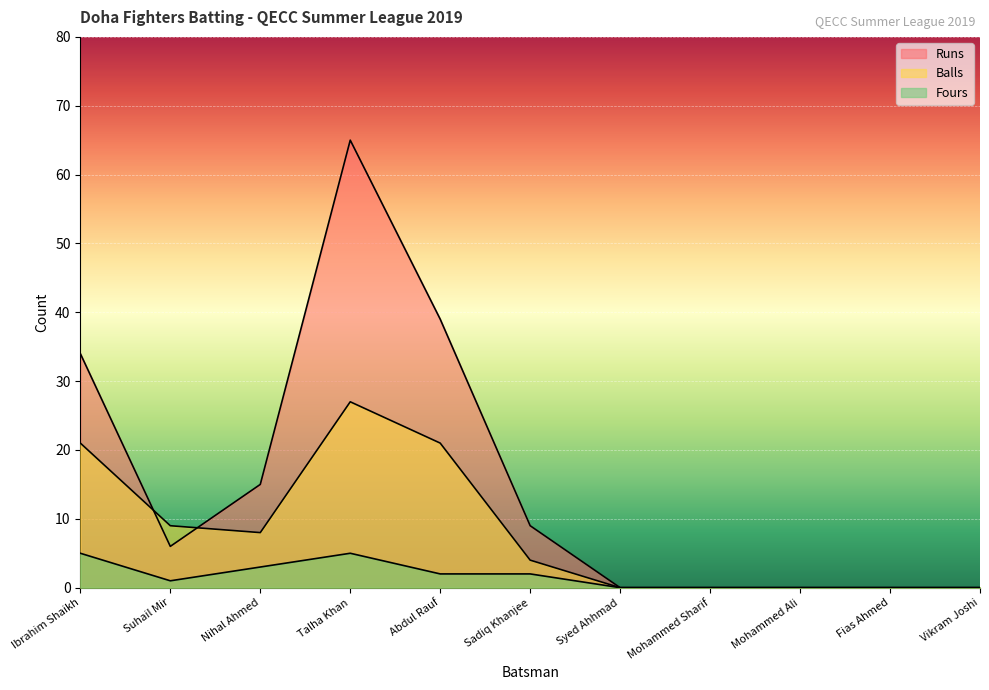

Reading left to right, list all the values displayed in this chart.

Runs: 34	6	15	65	39	9	0	0	0	0	0
Balls: 21	9	8	27	21	4	0	0	0	0	0
Fours: 5	1	3	5	2	2	0	0	0	0	0